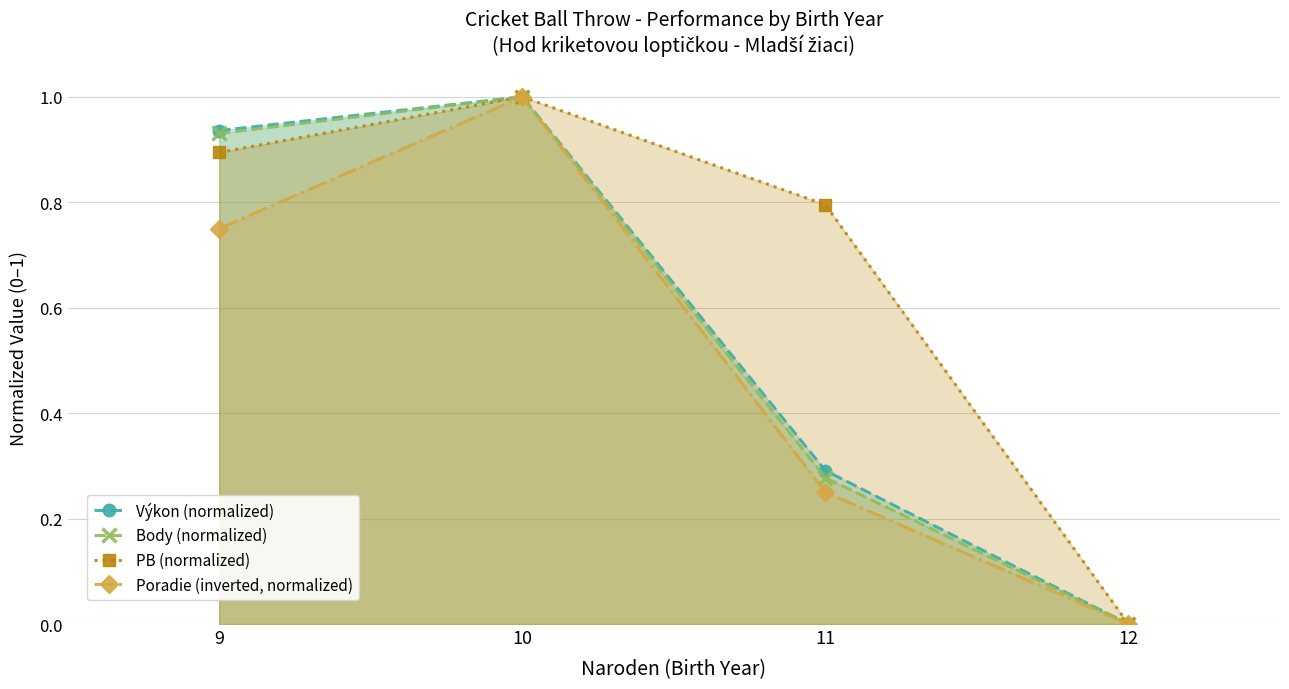

At 12, list the series in order from largest to smallest.

Výkon (normalized), Body (normalized), PB (normalized), Poradie (inverted, normalized)